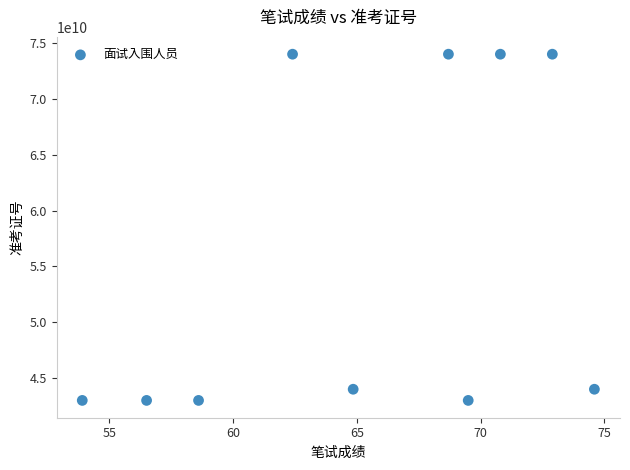

What is the average Y value?

55600100189